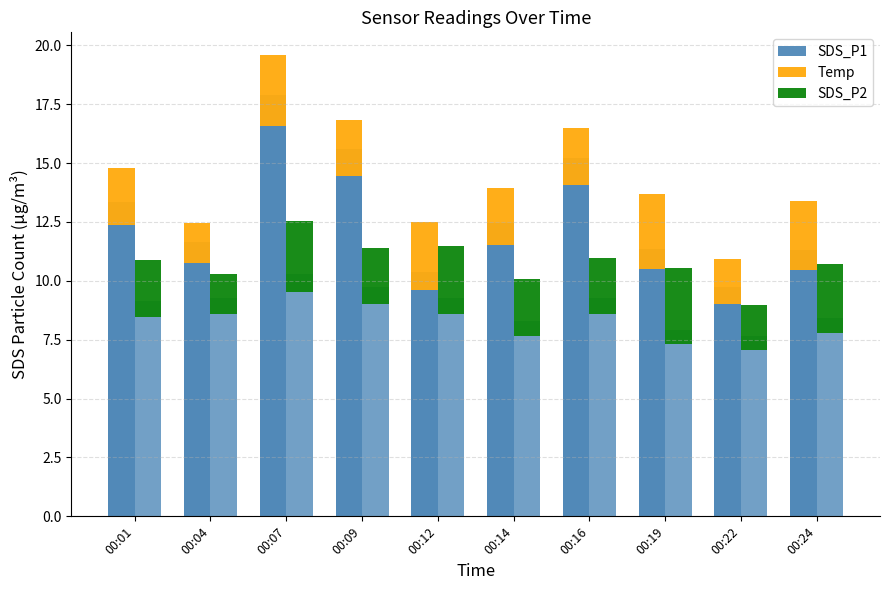

What is the difference between the second highest and second lowest values in the Temp (on P2) series?

1.1